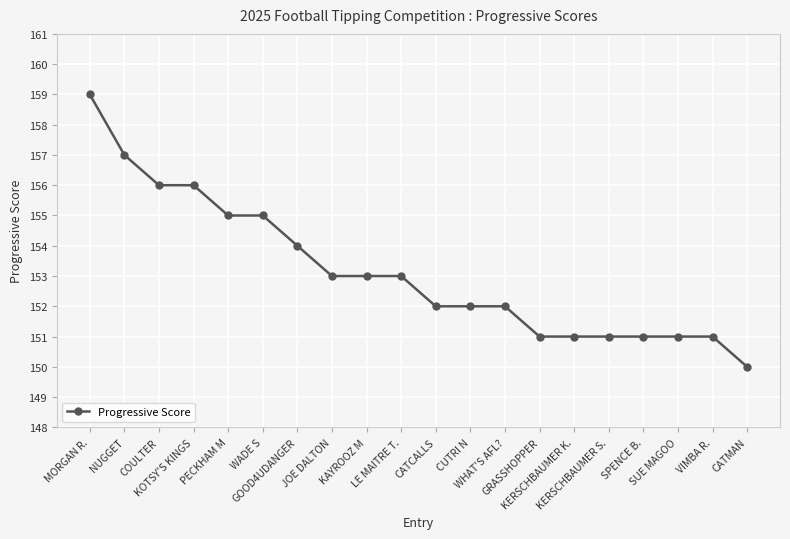

The value at GRASSHOPPER is 33. True or false?

False